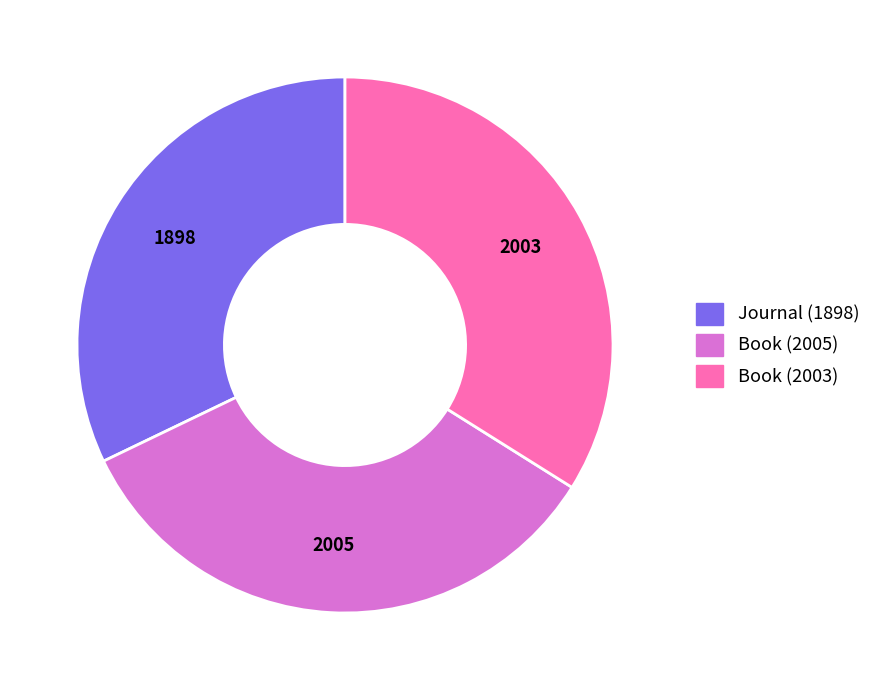

What is the smallest slice in the pie chart?

Journal (1898)